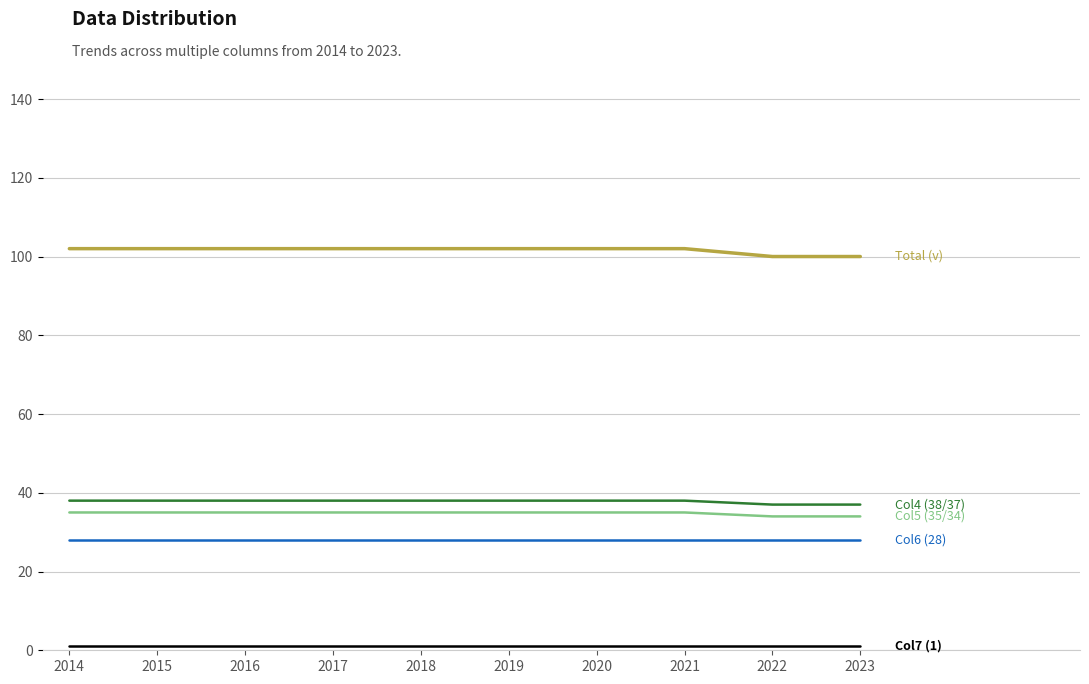

What is the greatest value displayed?

102